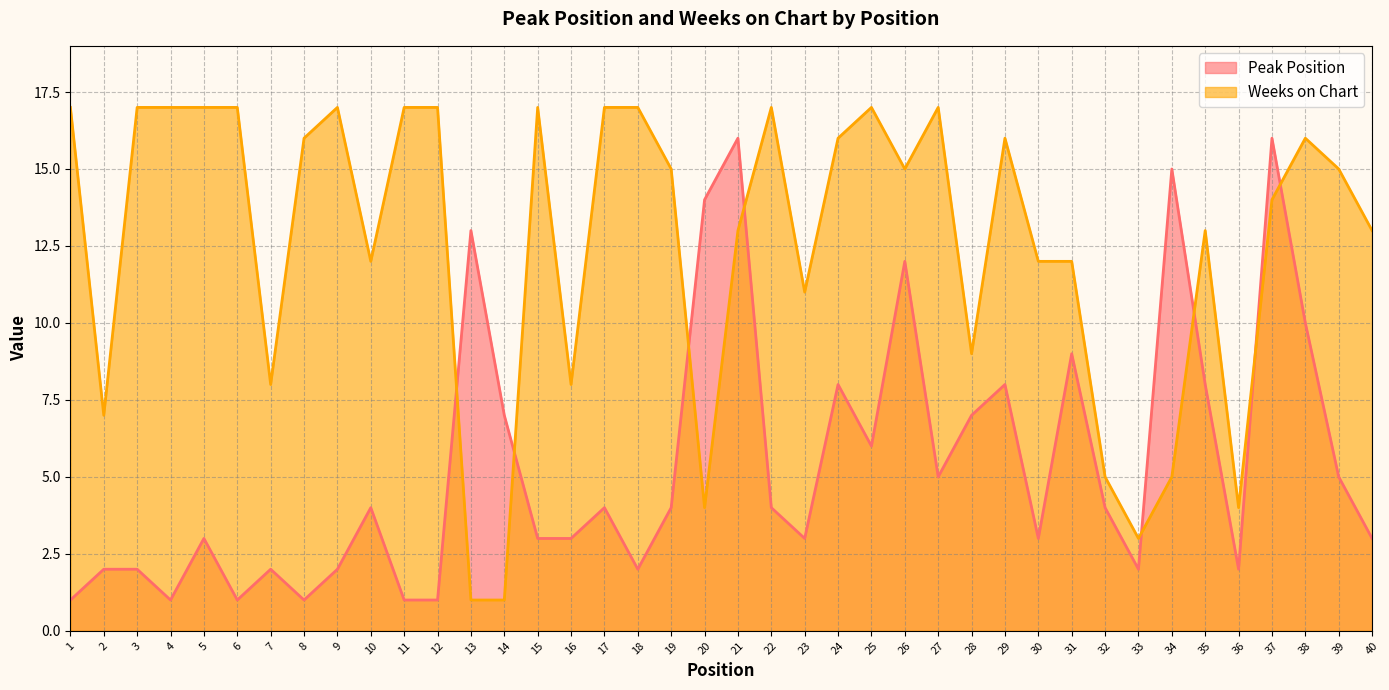

The value of Weeks on Chart at 31 is 8. True or false?

False